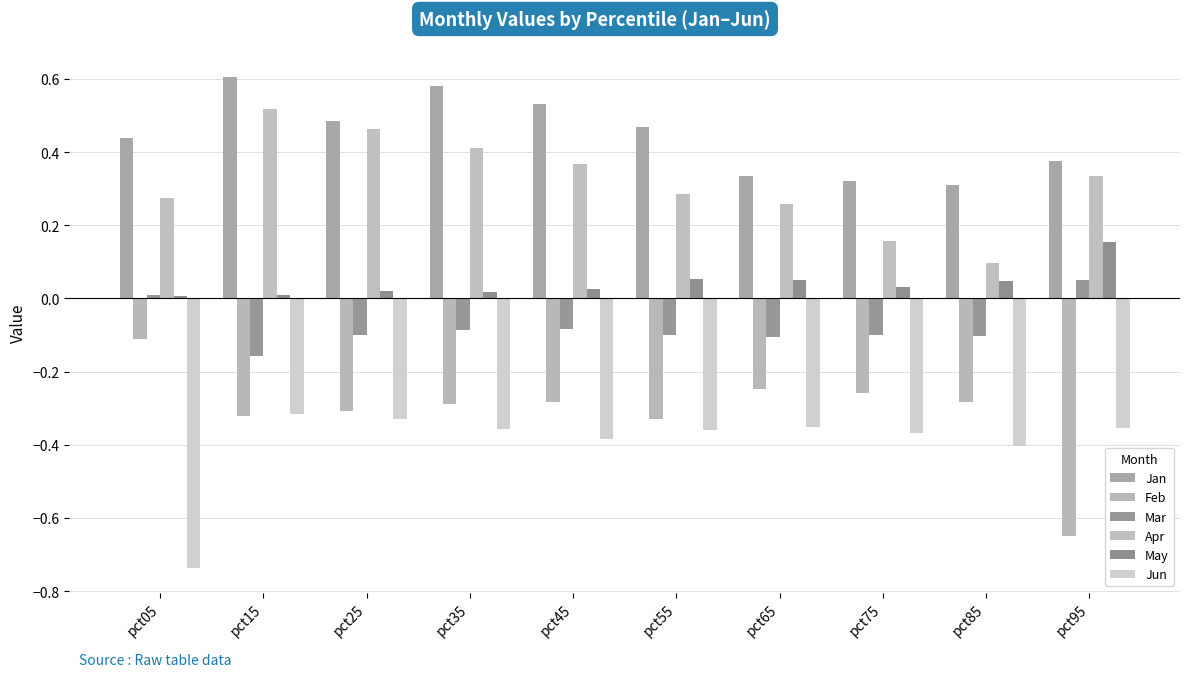

The Jan series shows 0.5 at pct25. True or false?

True